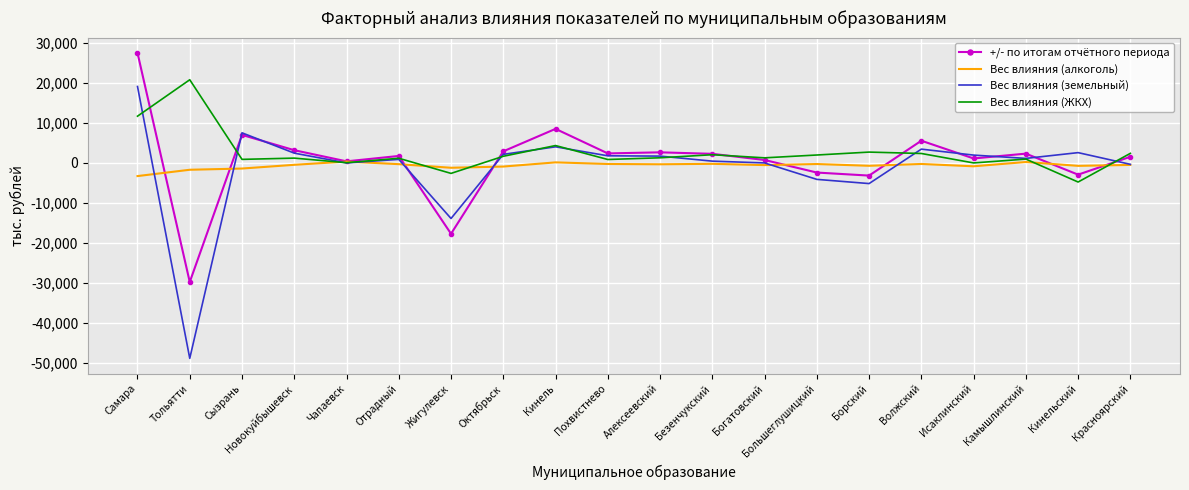

At which label does Вес влияния (земельный) reach its peak?

Самара